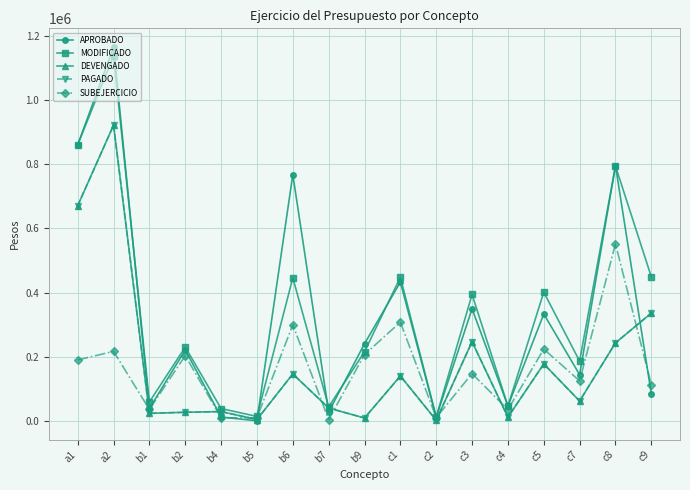

Does the chart have visible grid lines?

Yes